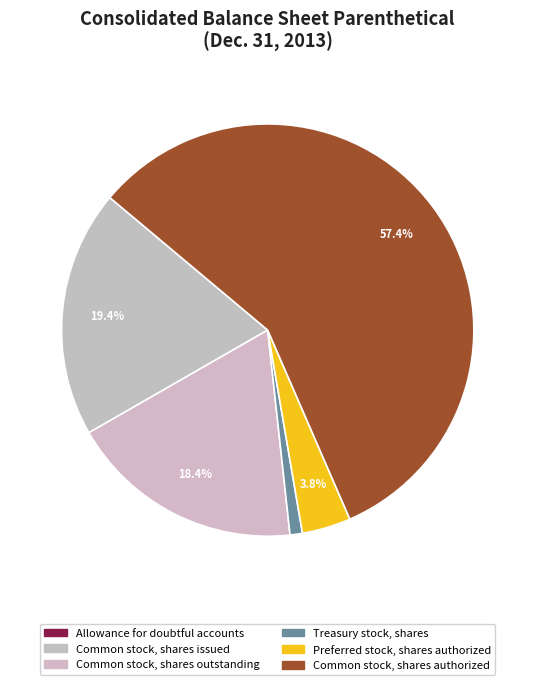

How many segments does this pie chart have?

6